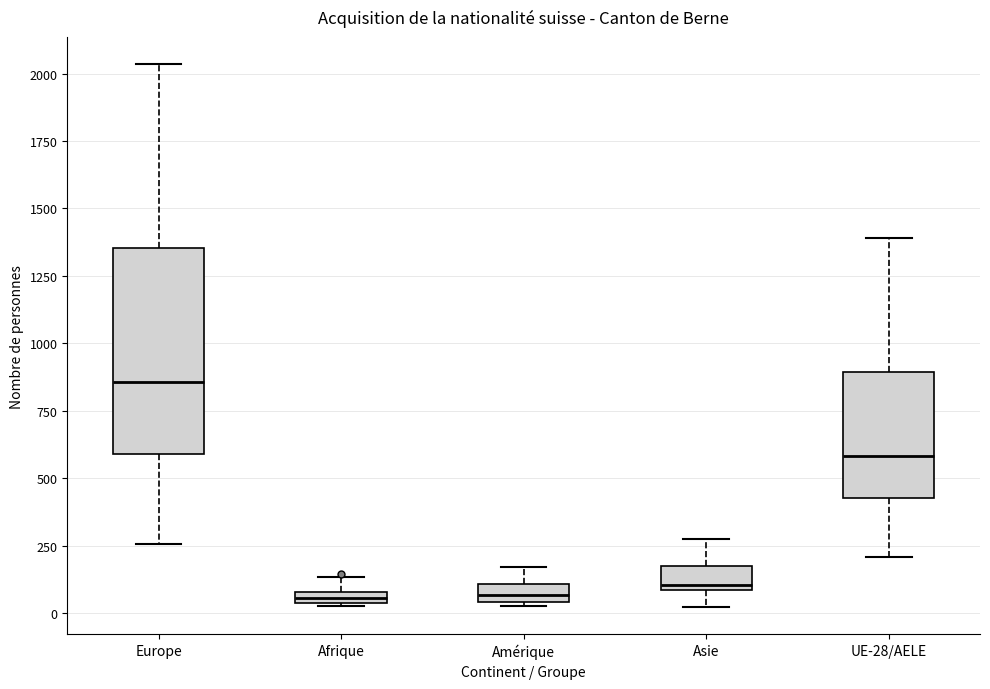

Comparing the boxes themselves (not the whiskers), which one is the tallest?

Europe